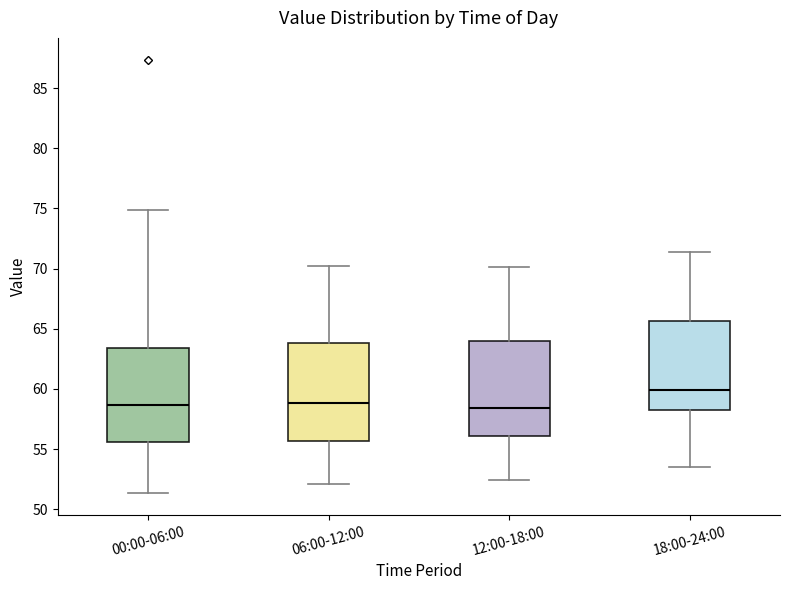

Where is the lower edge of the box for 12:00-18:00 on the y-axis? The values are not printed on the chart, so give them approximately, as read against the axis.

56.0